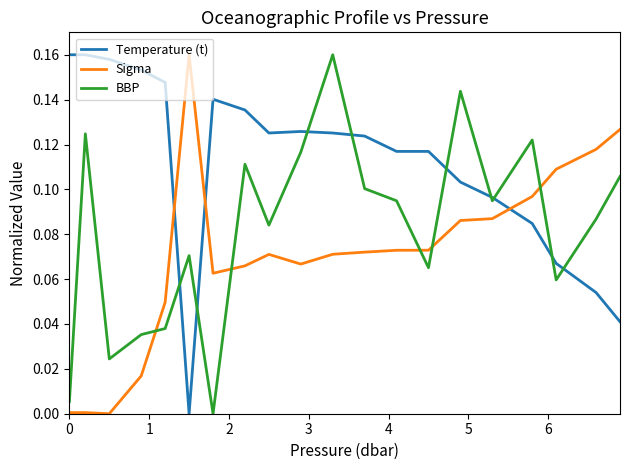

List the series in order of their overall mean, highest first.

Temperature (t), BBP, Sigma